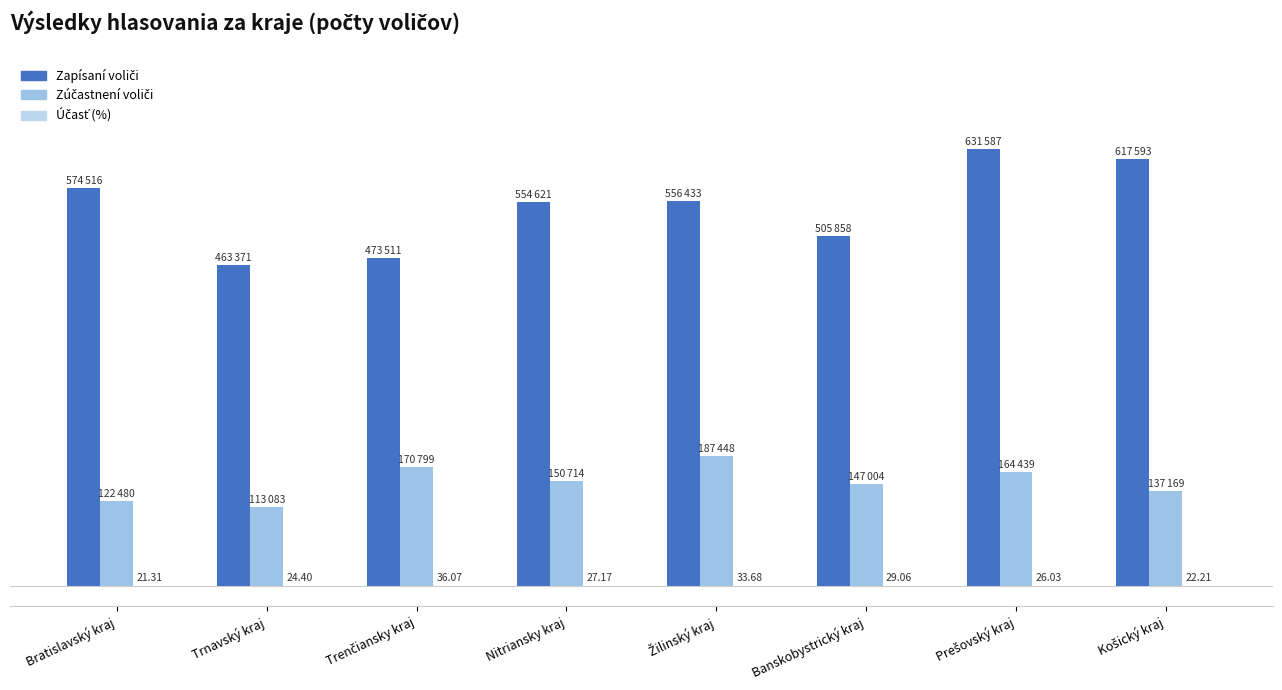

What is the difference between the maximum and minimum values in the Zúčastnení voliči series?

74365.0